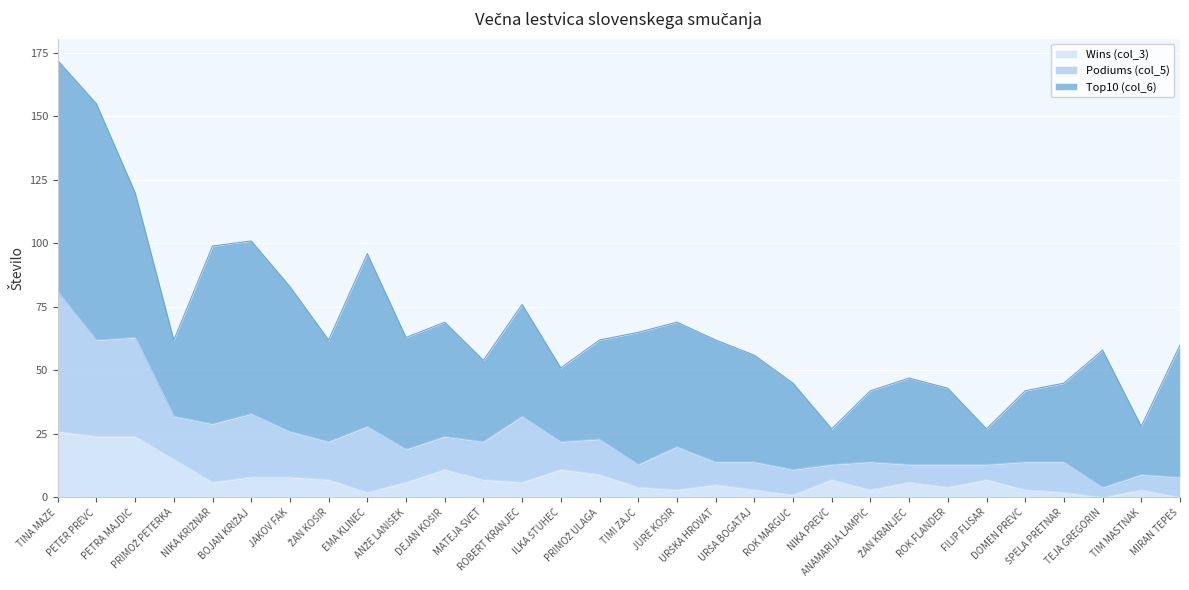

Where is the first local maximum for Podiums (col_5)?

PETRA MAJDIČ